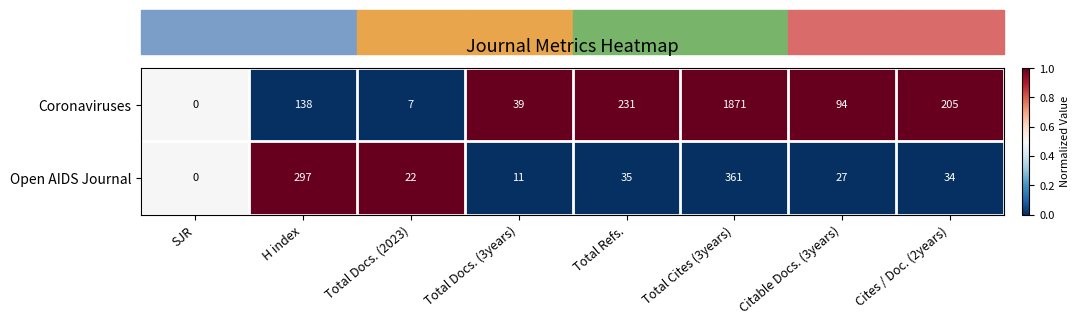

What is the difference between the Open AIDS Journal values at Cites / Doc. (2years) and H index?

263